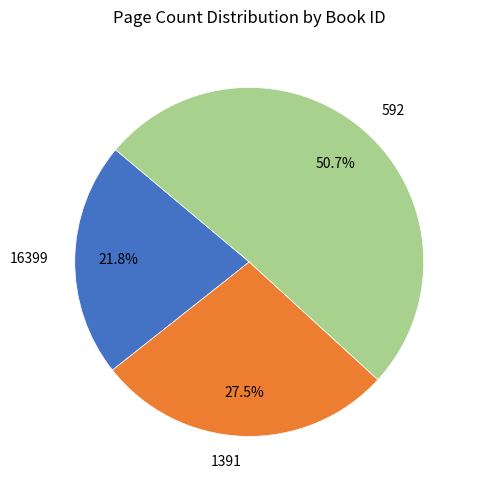

What percentage is the 592 slice, to the nearest percent?

51%